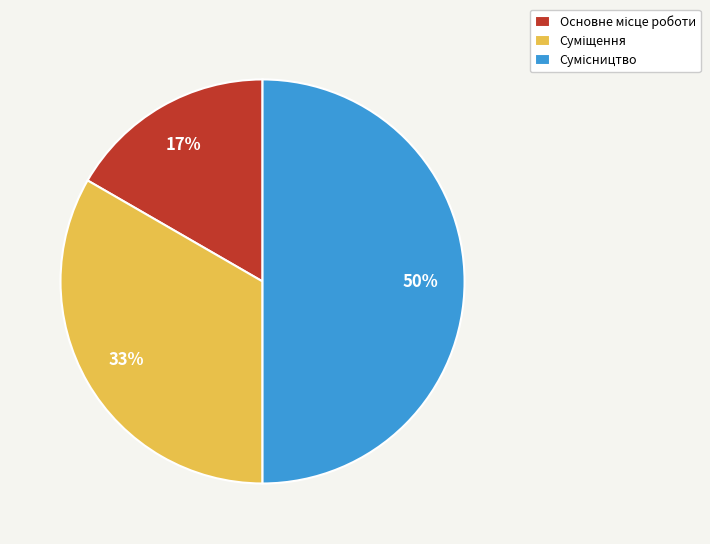

To the nearest percent, what is the difference between the largest and smallest slice percentages?

33%